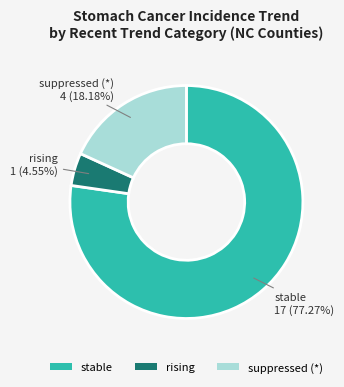

Is there any slice that represents more than half of the pie?

Yes